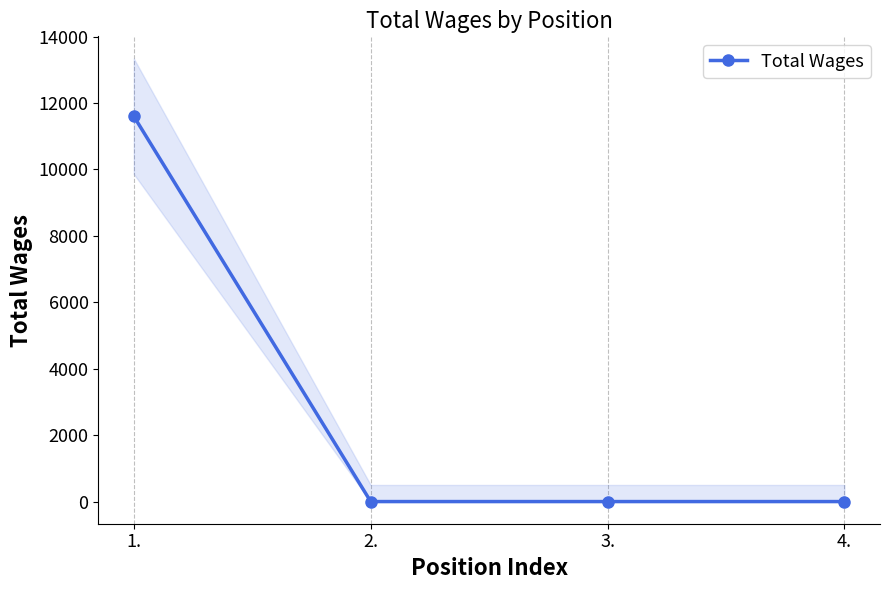

What is the label of the 1st point from the right?

4.